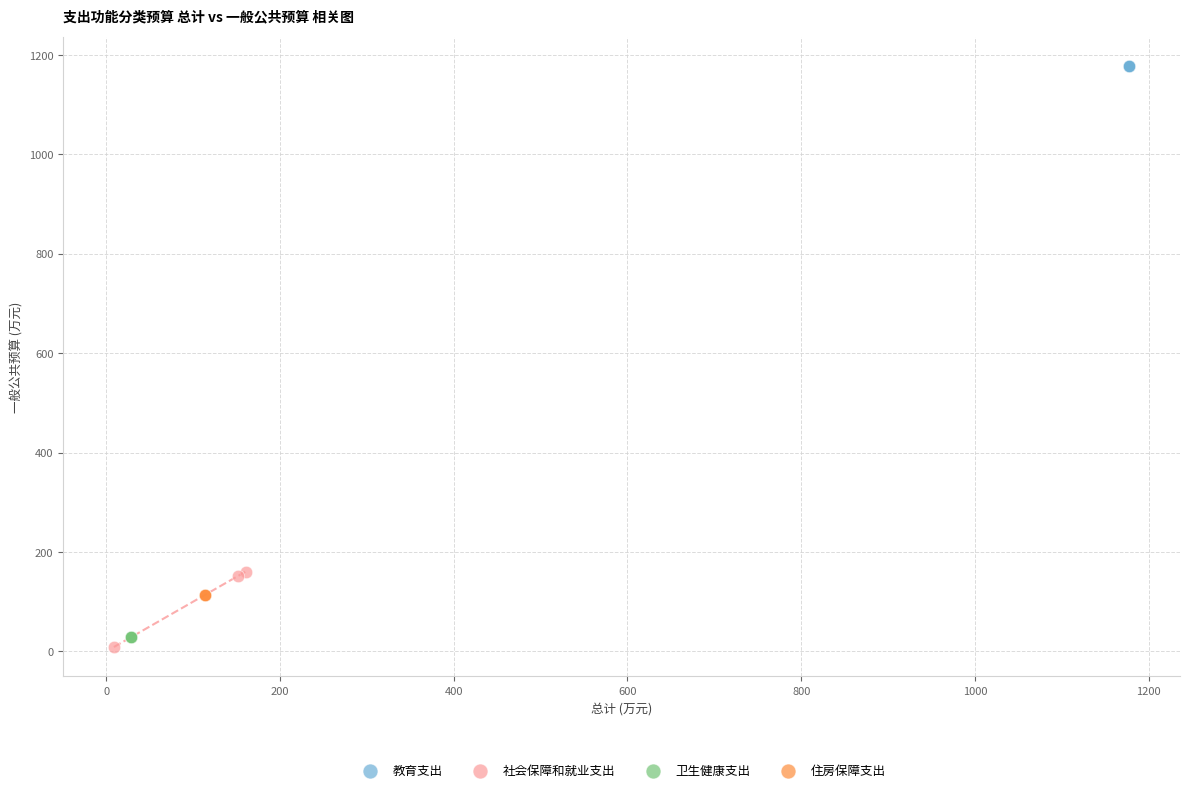

Which series reaches the maximum Y coordinate?

教育支出